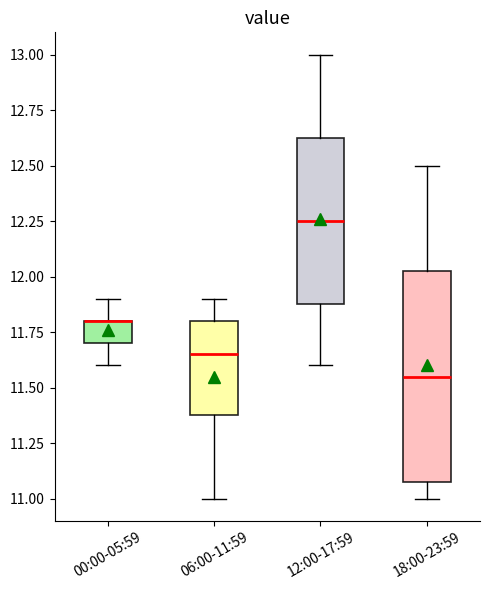

Where does the median line of the box for 06:00-11:59 sit on the y-axis? The values are not printed on the chart, so give them approximately, as read against the axis.

11.65